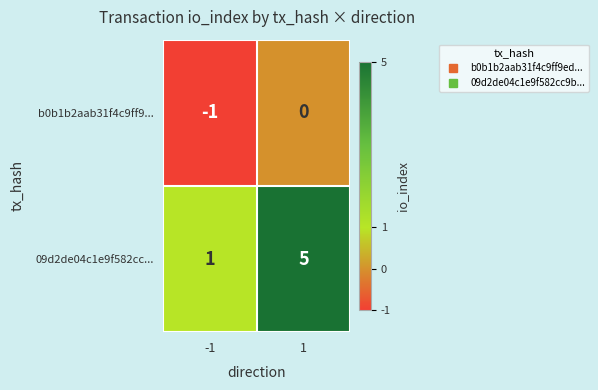

Which series changed the most between -1 and 1?

09d2de04c1e9f582cc...